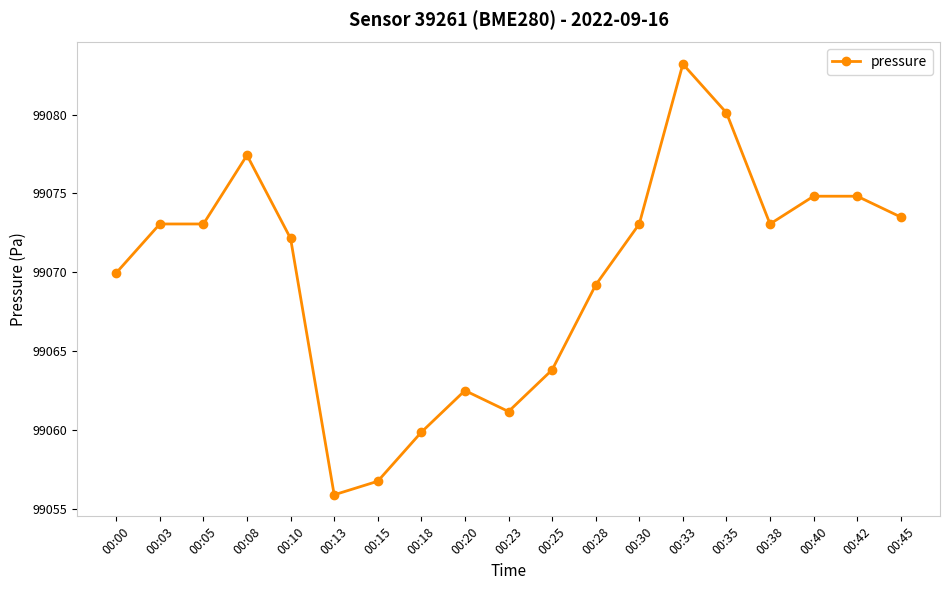

True or false: there are more than 0 points higher than both neighbors.

True